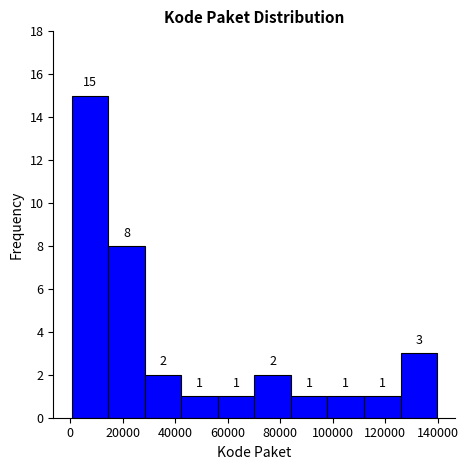

What is the height of the bar covering 42000 to 56000 on the x-axis? The bar edges are not printed on the chart, so give them approximately, as read against the axis.

1